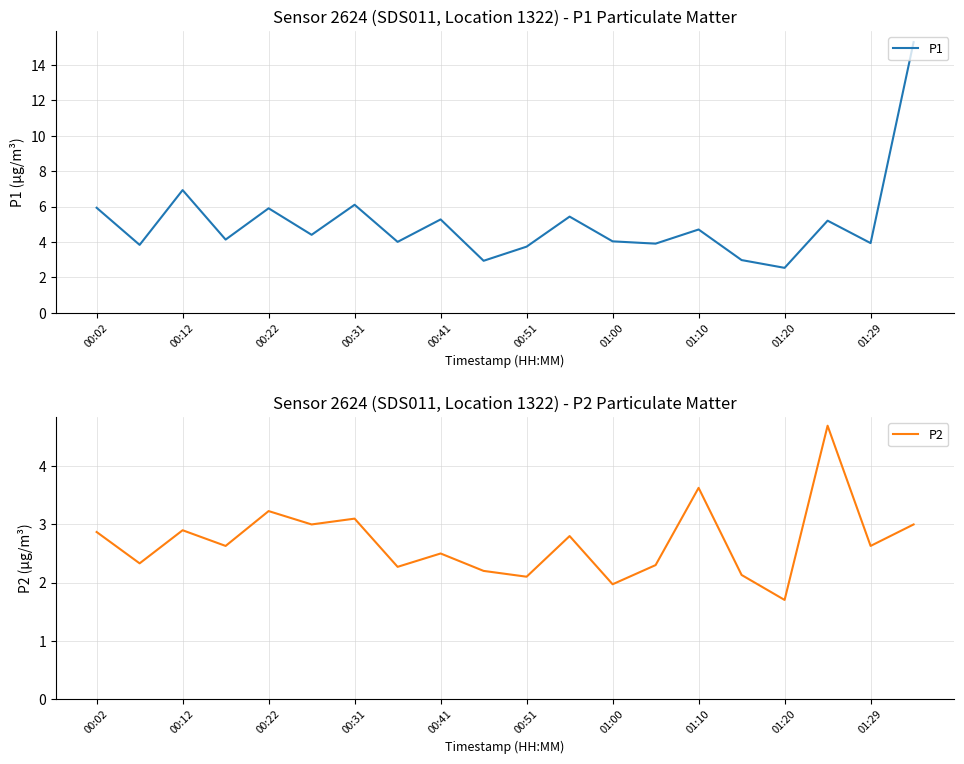

How many values in the P1 series exceed 4?

12